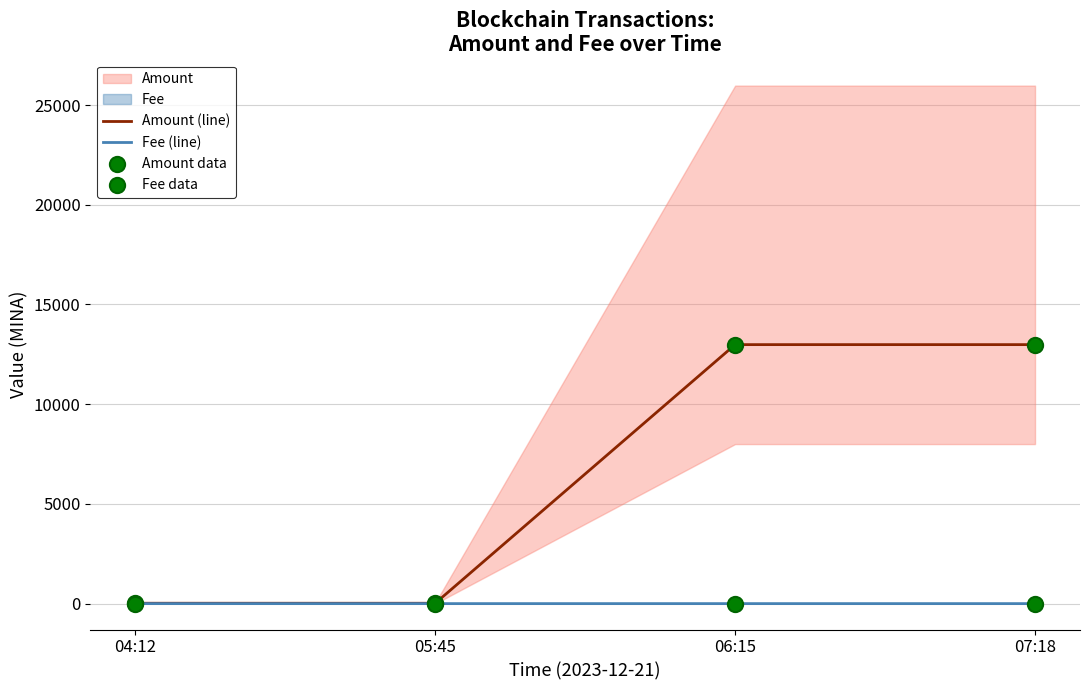

At which category is the sum across all series the highest?

06:15